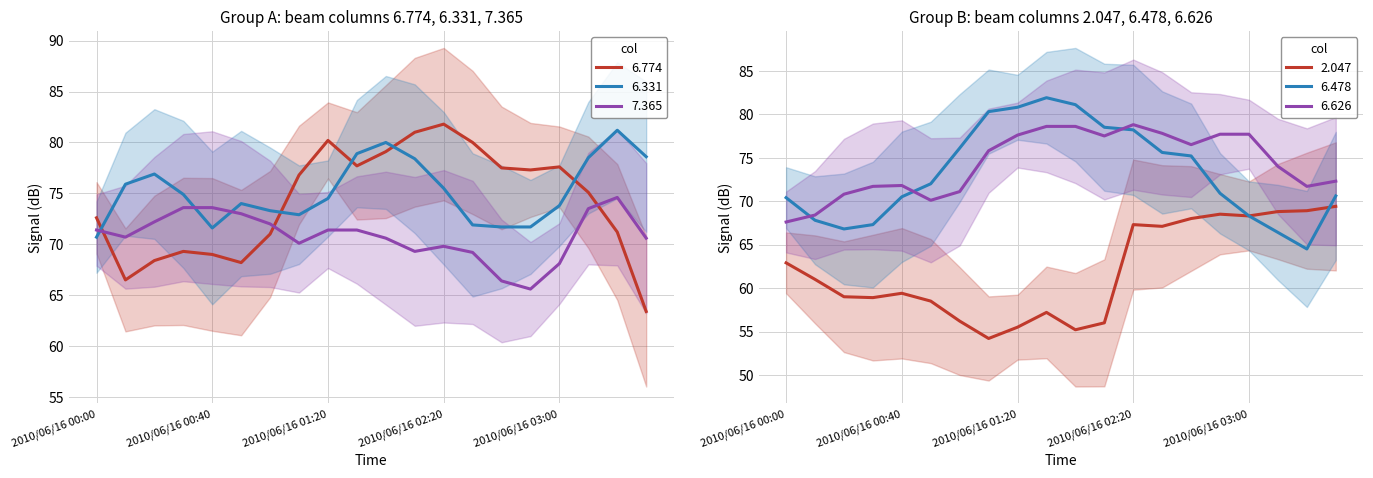

Which series has the widest spread of values?

6.774